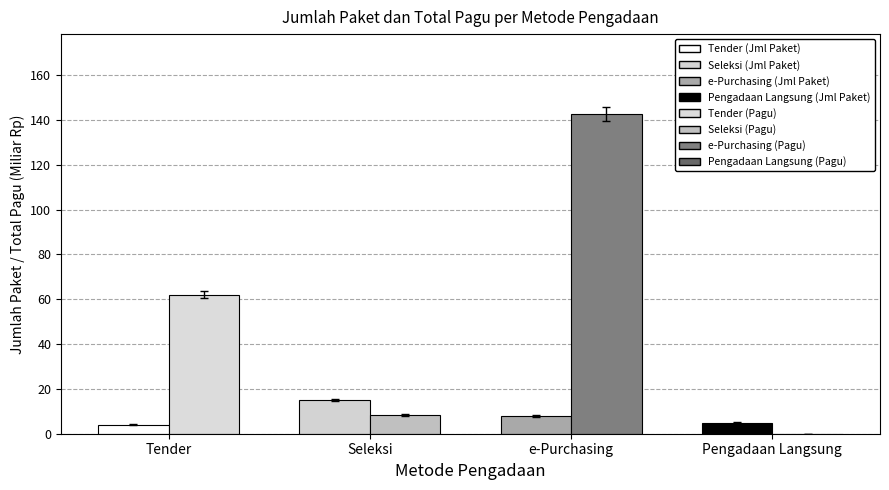

At which category is the sum across all series the highest?

e-Purchasing